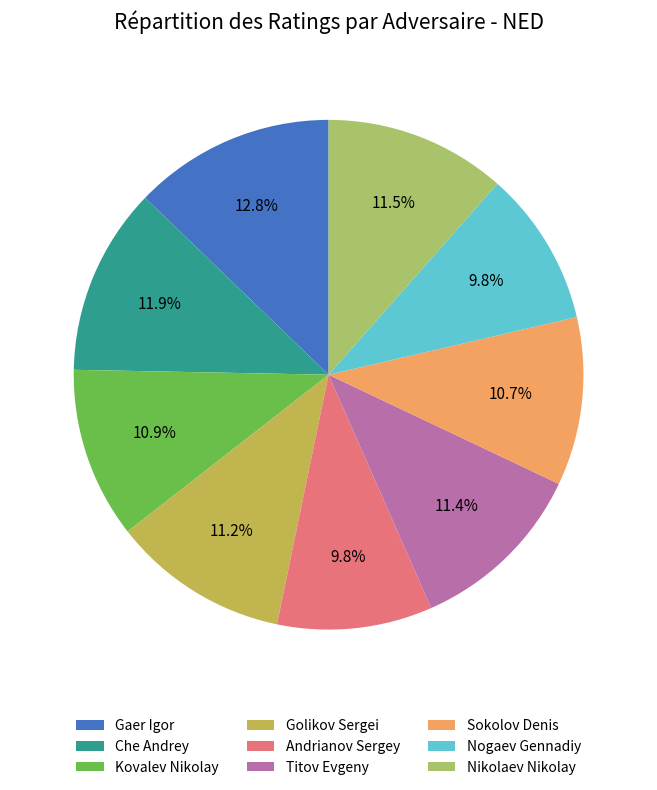

What is the largest slice in the pie chart?

Gaer Igor